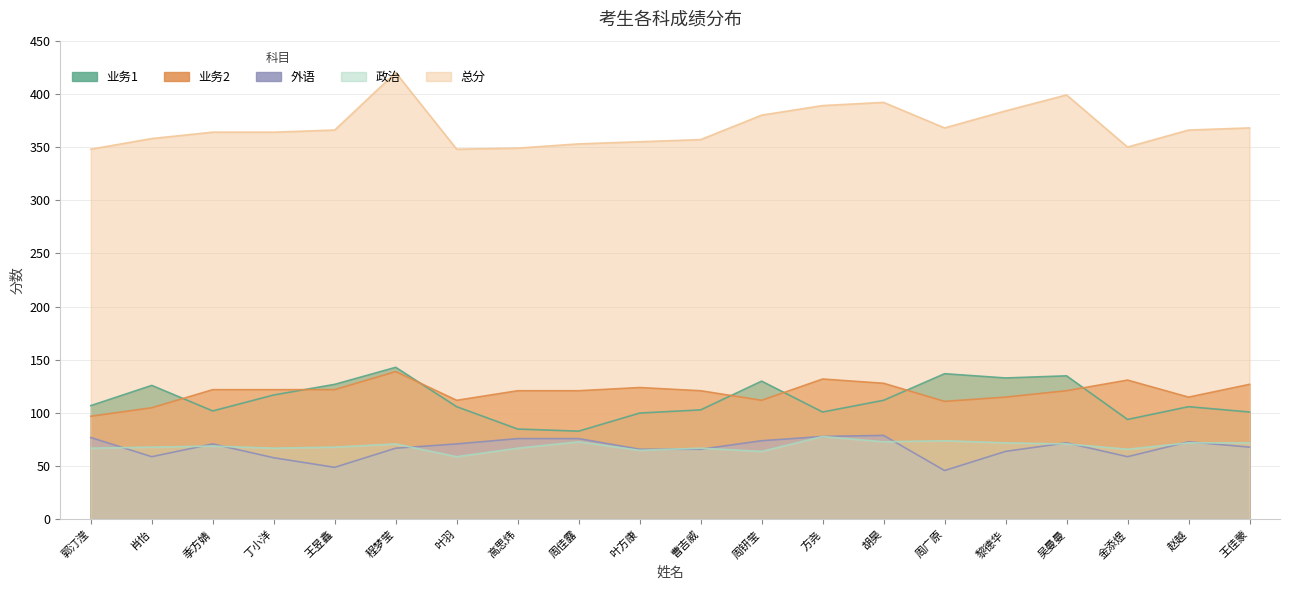

The 总分 series shows 350 at 金添煜. True or false?

True